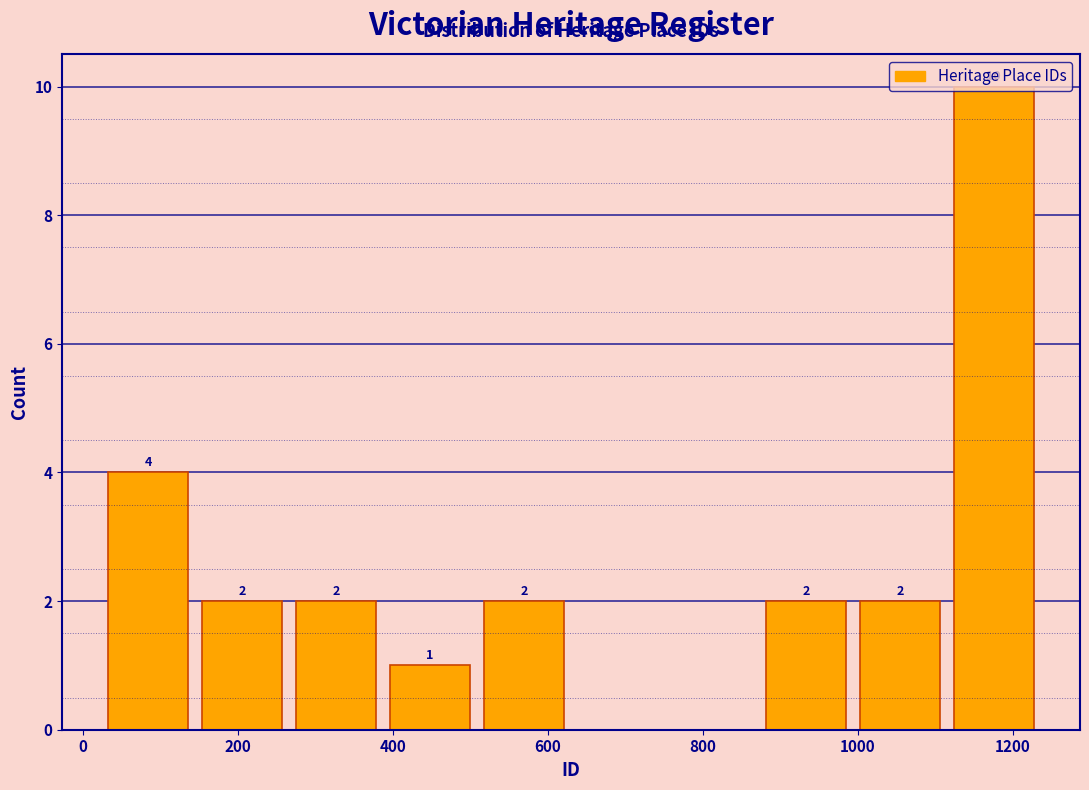

Over which range of the x-axis is the bar tallest?

1120 to 1240